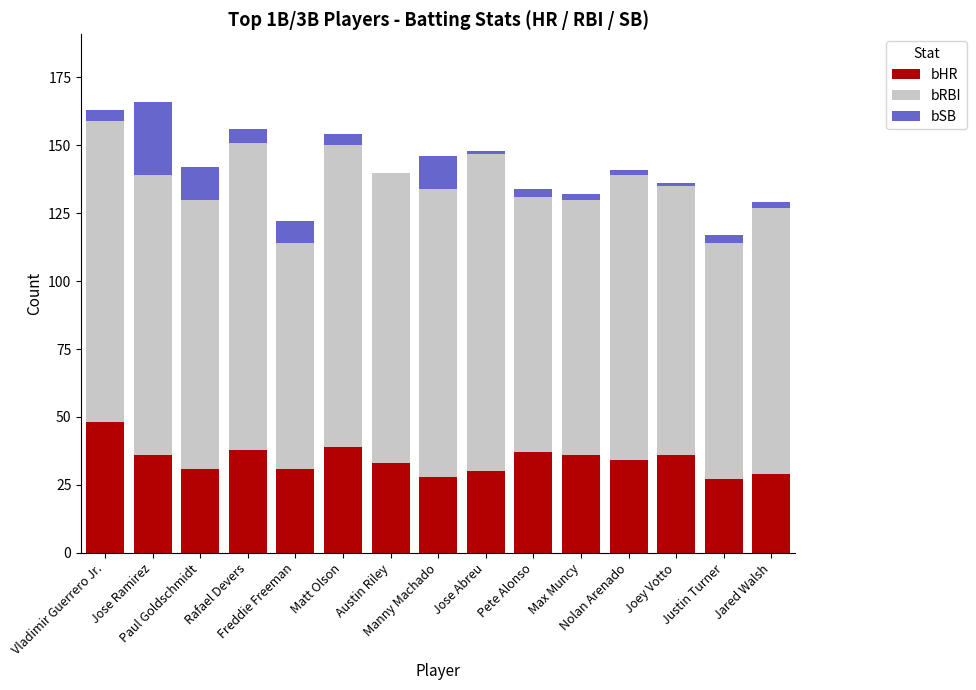

What is the sum of all bHR values?

513